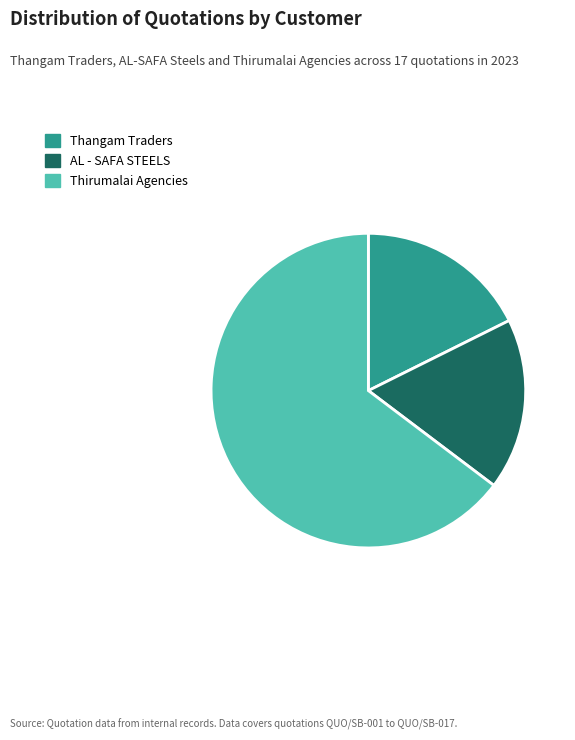

What is the ratio of the value at Thirumalai Agencies to the value at AL - SAFA STEELS?

3.7